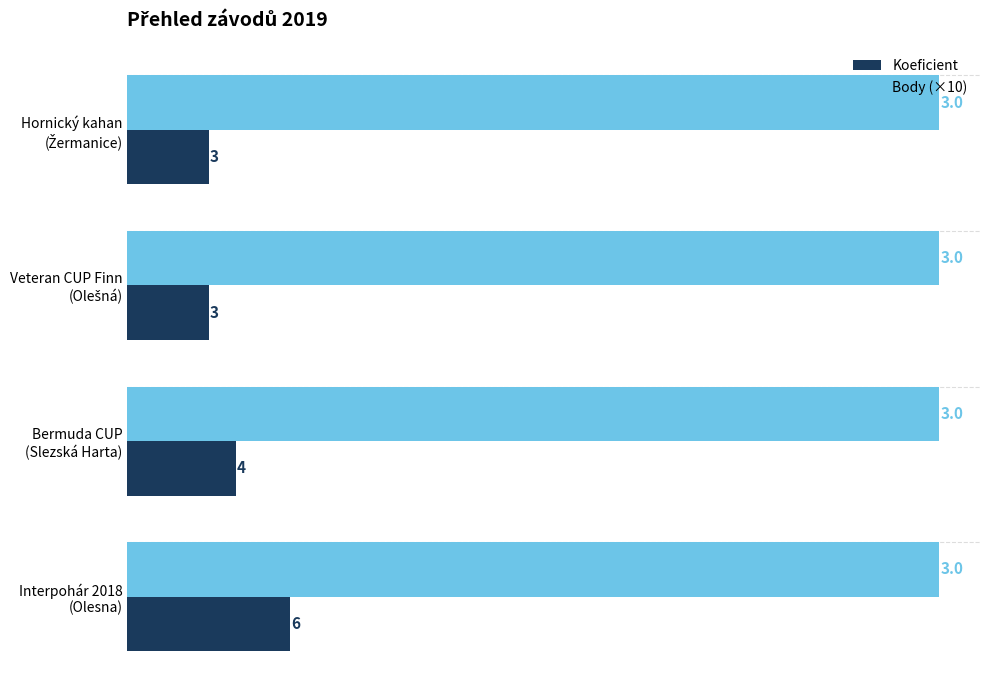

What is the greatest value displayed?

30